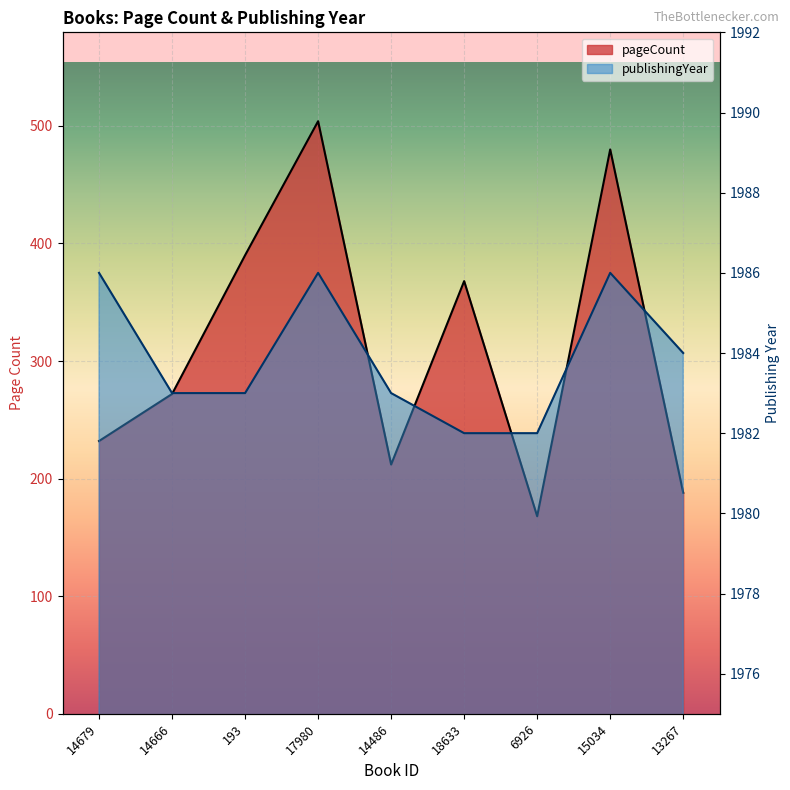

In pageCount, how many points are higher than both neighbors (excluding endpoints)?

3